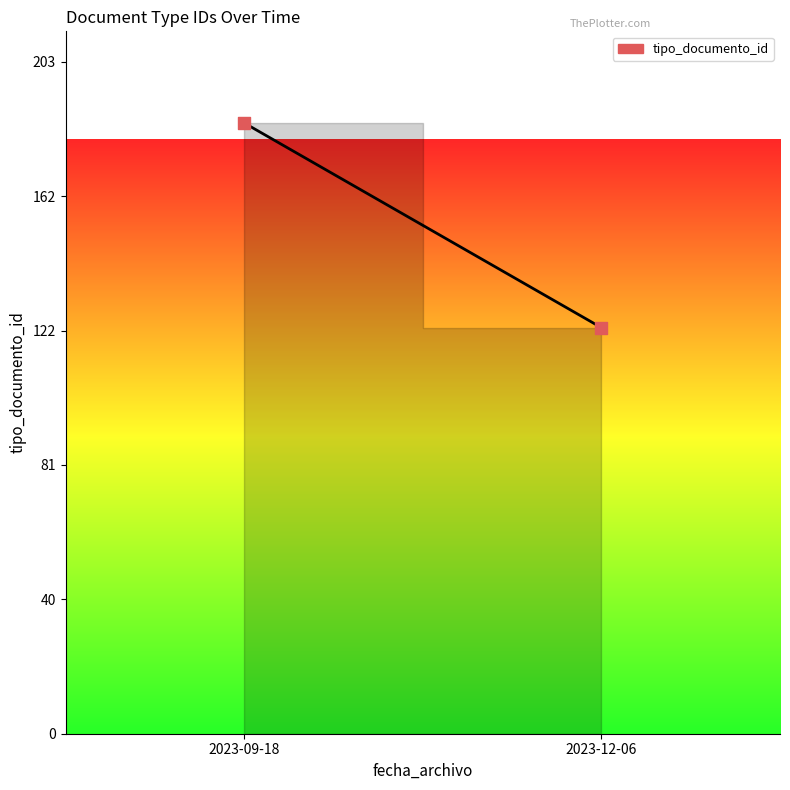

What is the range of Y values (max minus min)?

62